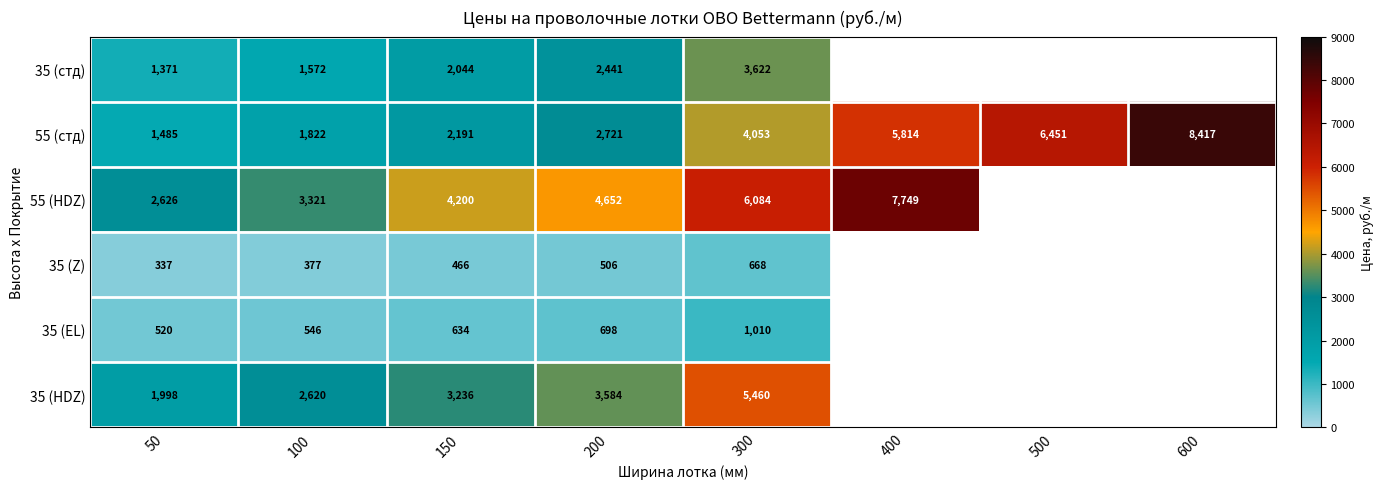

Between 50 and 500, which series saw the biggest shift?

55 (стд)